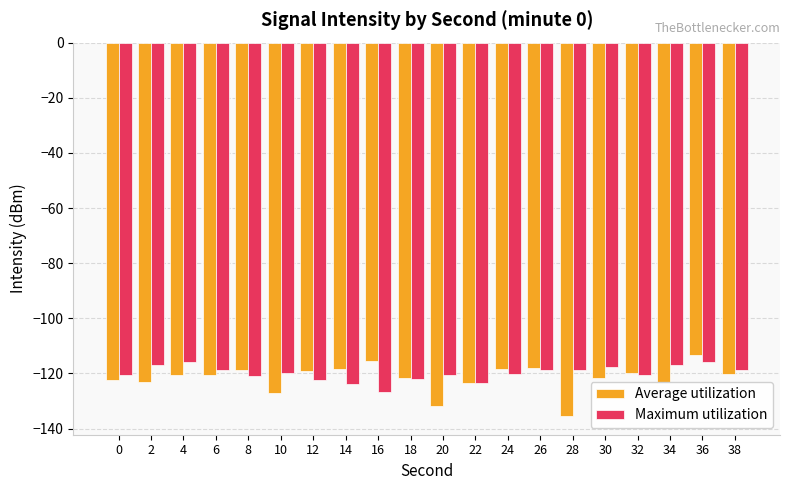

What is the sum of the Average utilization values at 8 and 38?

-238.7